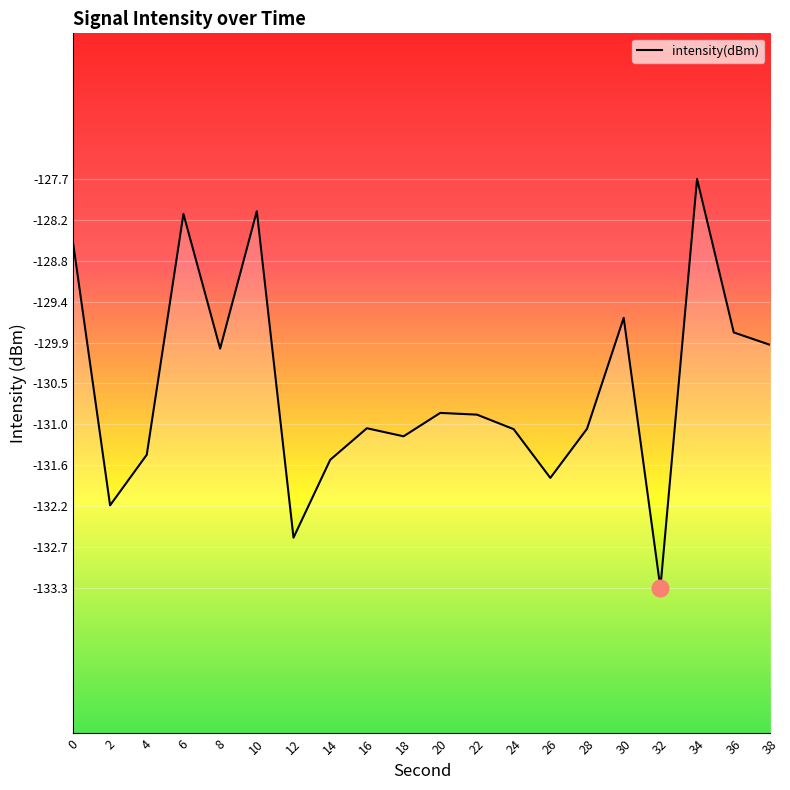

What is the sum of all values?

-2610.9